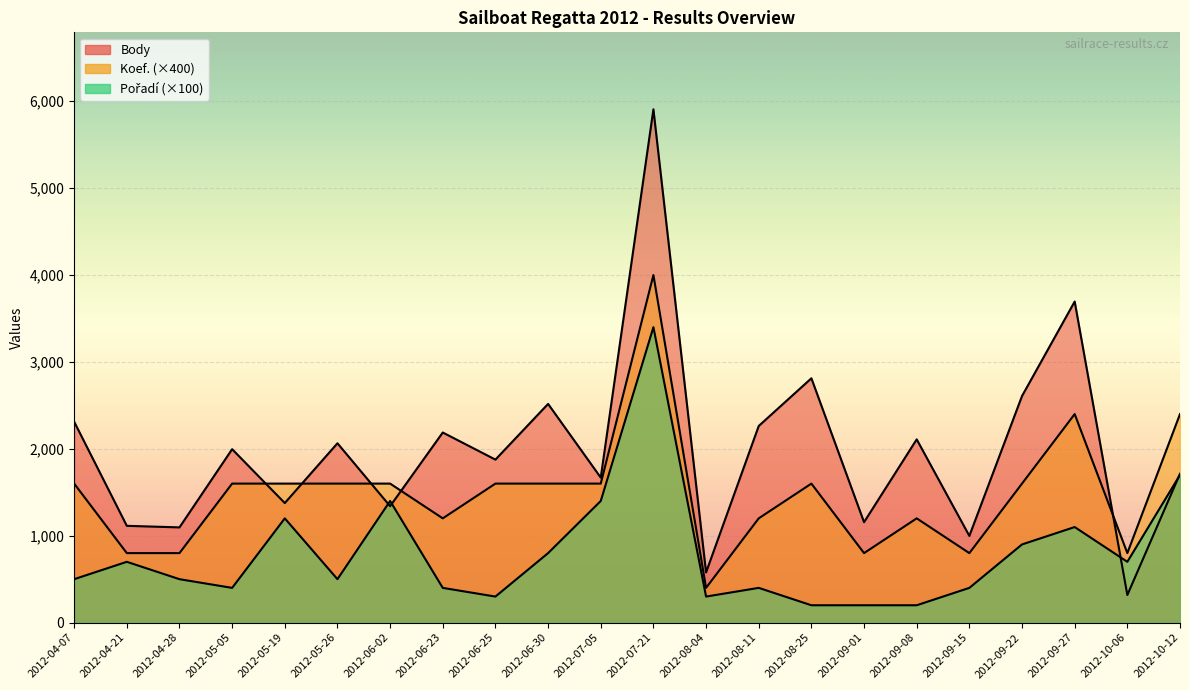

Reading left to right, what are all the values shown in this chart?

Body: 2012-04-07=2312	2012-04-21=1114	2012-04-28=1096	2012-05-05=1996	2012-05-19=1376	2012-05-26=2064	2012-06-02=1340	2012-06-23=2188	2012-06-25=1876	2012-06-30=2517	2012-07-05=1669	2012-07-21=5907	2012-08-04=578	2012-08-11=2263	2012-08-25=2812	2012-09-01=1156	2012-09-08=2109	2012-09-15=998	2012-09-22=2608	2012-09-27=3695	2012-10-06=318	2012-10-12=1713
Koef.: 2012-04-07=1600	2012-04-21=800	2012-04-28=800	2012-05-05=1600	2012-05-19=1600	2012-05-26=1600	2012-06-02=1600	2012-06-23=1200	2012-06-25=1600	2012-06-30=1600	2012-07-05=1600	2012-07-21=4000	2012-08-04=400	2012-08-11=1200	2012-08-25=1600	2012-09-01=800	2012-09-08=1200	2012-09-15=800	2012-09-22=1600	2012-09-27=2400	2012-10-06=800	2012-10-12=2400
Pořadí: 2012-04-07=500	2012-04-21=700	2012-04-28=500	2012-05-05=400	2012-05-19=1200	2012-05-26=500	2012-06-02=1400	2012-06-23=400	2012-06-25=300	2012-06-30=800	2012-07-05=1400	2012-07-21=3400	2012-08-04=300	2012-08-11=400	2012-08-25=200	2012-09-01=200	2012-09-08=200	2012-09-15=400	2012-09-22=900	2012-09-27=1100	2012-10-06=700	2012-10-12=1700